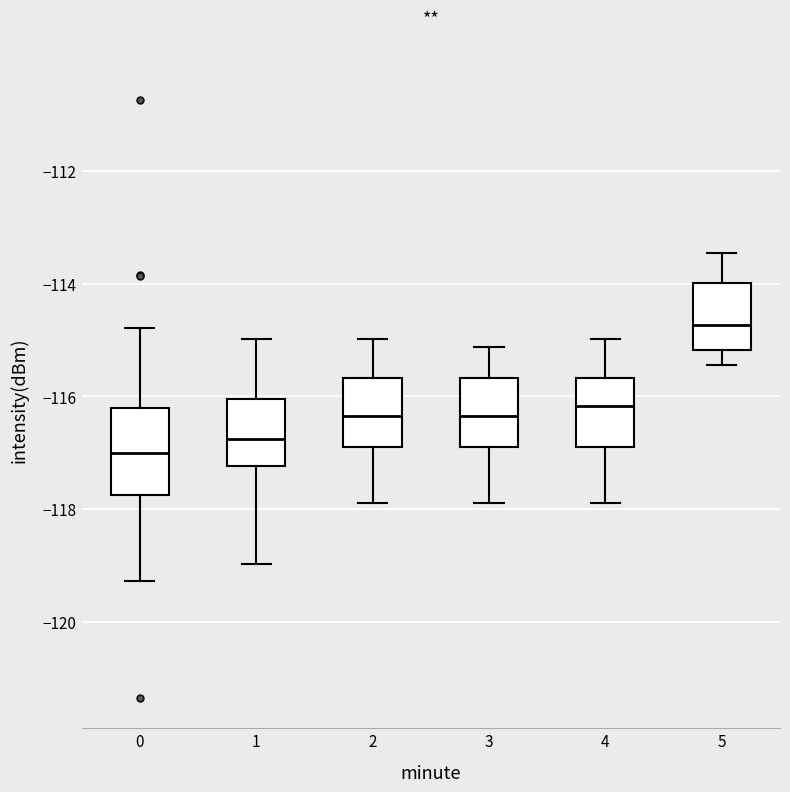

Which box has the highest median line?

5